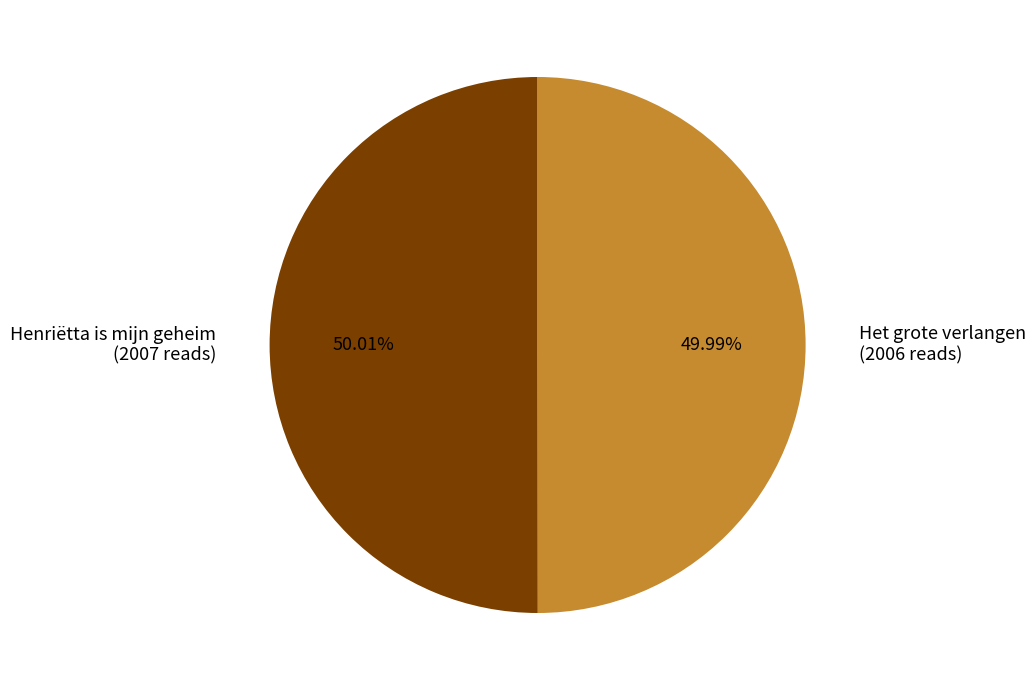

What portion of the pie excludes Henriëtta is mijn geheim?

50.0%